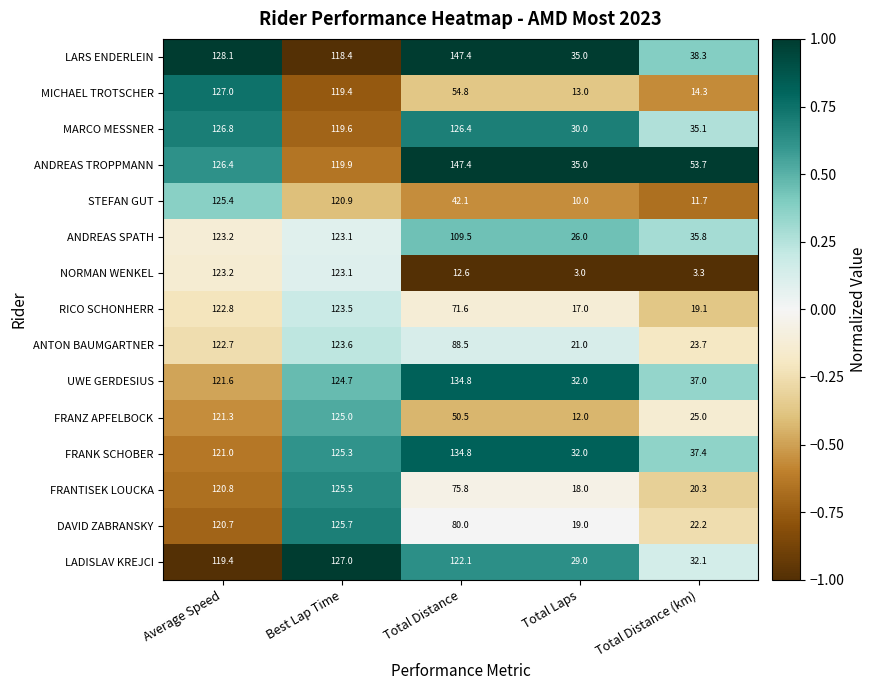

What is the sum of the ANTON BAUMGARTNER values at Total Distance (km) and Total Laps?

44.7